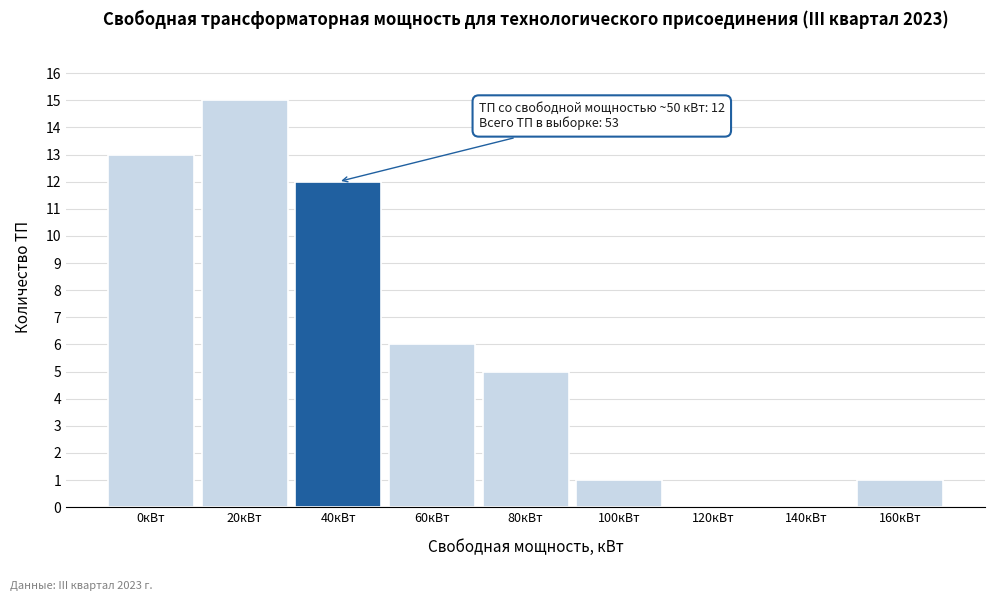

Reading right to left, what are all the values shown in this chart?

160кВт=1	140кВт=0	120кВт=0	100кВт=1	80кВт=5	60кВт=6	40кВт=12	20кВт=15	0кВт=13